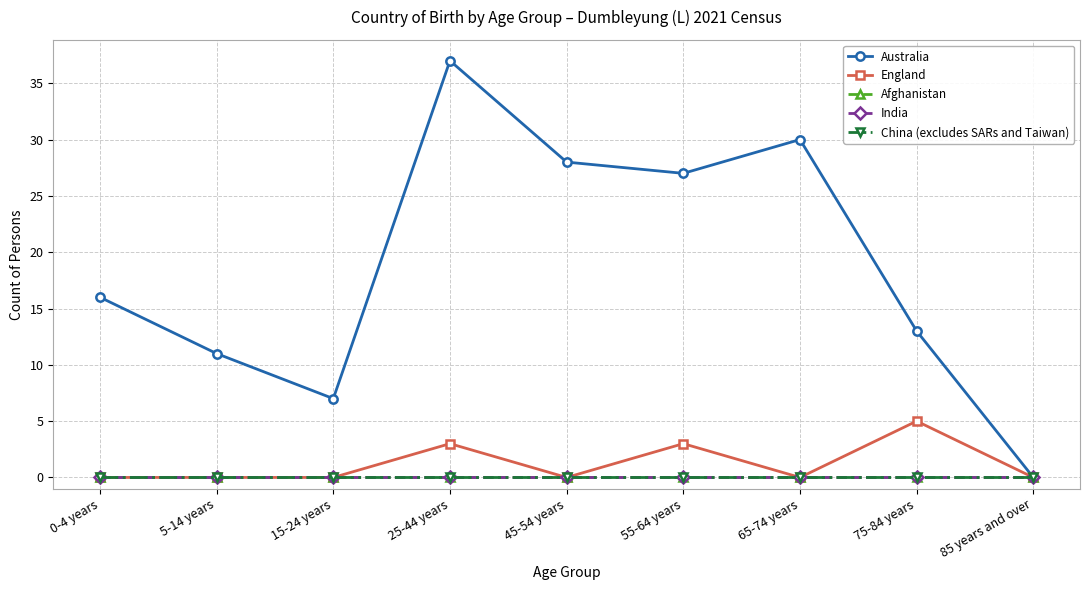

Does the chart display data point markers on the line(s)?

Yes